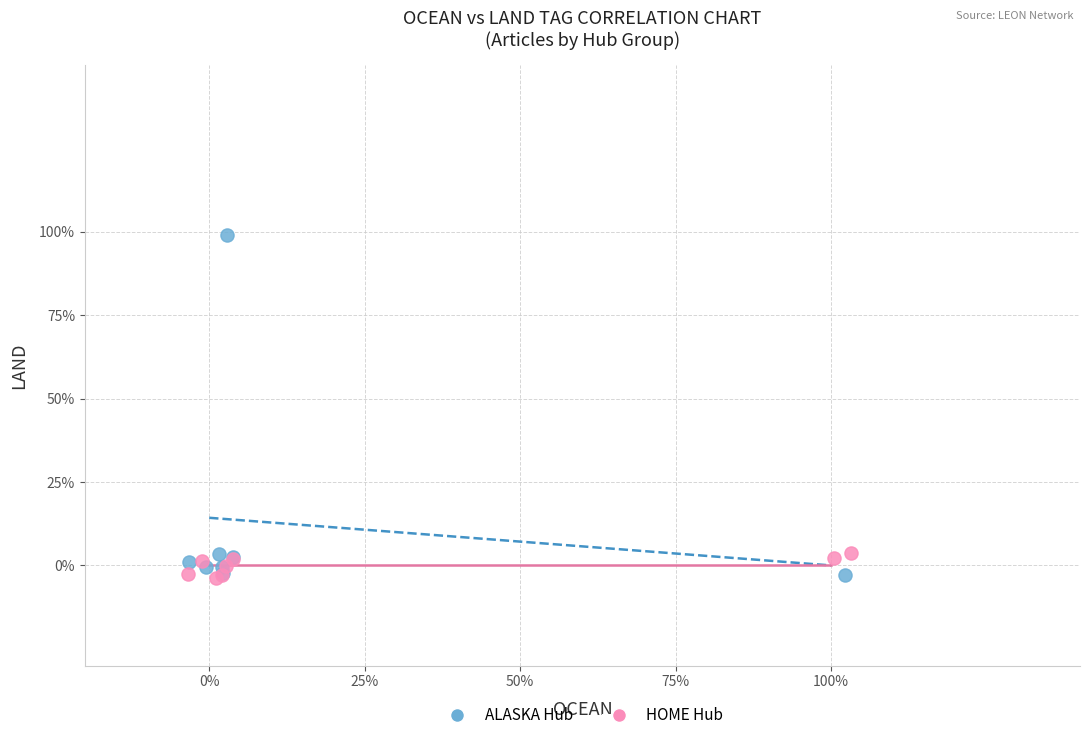

What are all the series names shown in the legend?

ALASKA Hub, HOME Hub